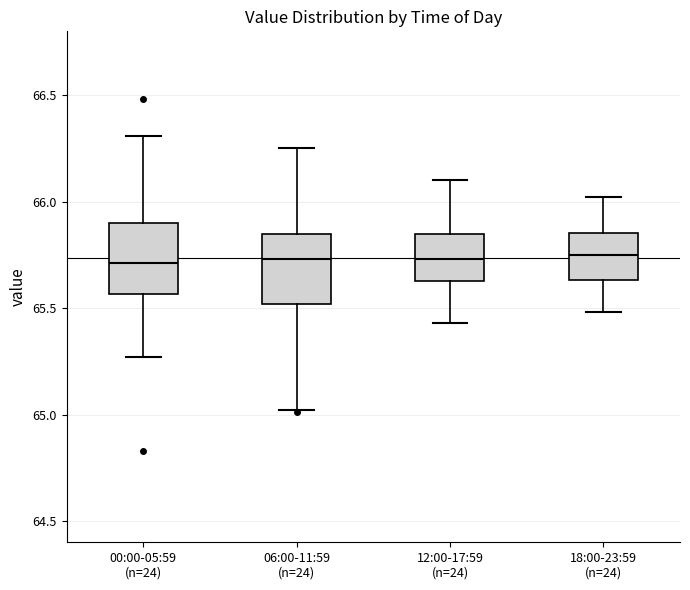

Where does the median line of the box for 18:00-23:59 (n=24) sit on the y-axis? The values are not printed on the chart, so give them approximately, as read against the axis.

65.75